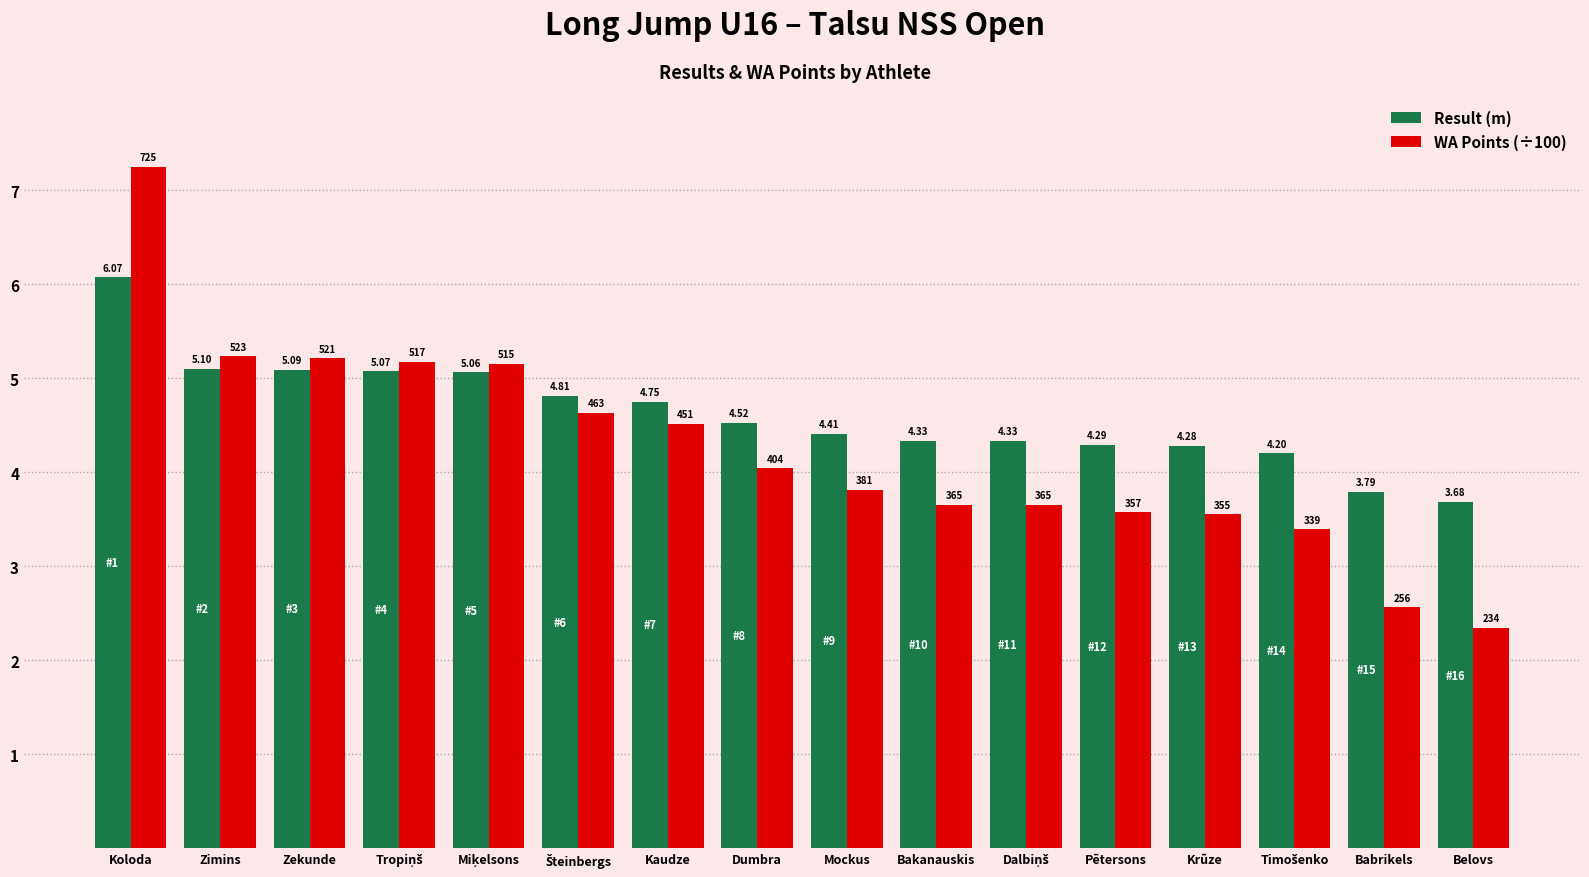

Rank the series by their average value, from lowest to highest.

WA Points (÷100), Result (m)